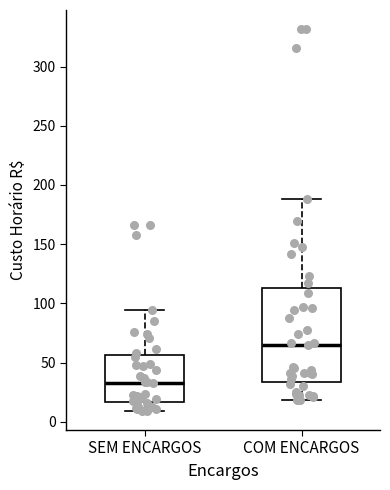

Reading left to right, read every box against the y-axis: the position of its median line, the range the box covers, and the ends of its whiskers. The values are not printed on the chart, so give them approximately, as read against the axis.

SEM ENCARGOS: median 30, box 15 to 55, whiskers 10 to 95
COM ENCARGOS: median 65, box 35 to 115, whiskers 20 to 190